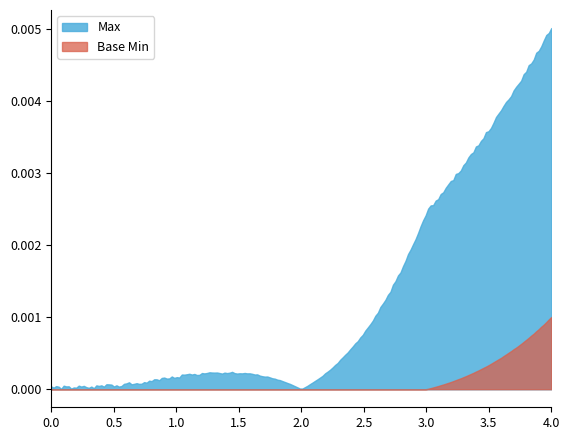

True or false: Base Min and Max intersect in this chart.

False